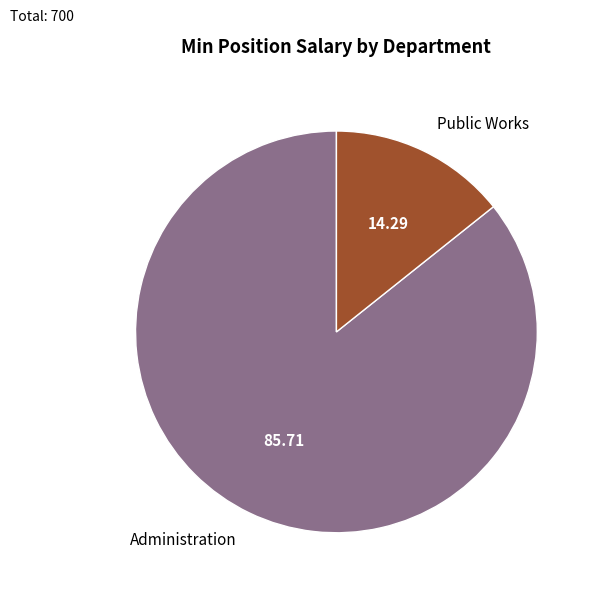

Rank the categories by value from lowest to highest.

Public Works, Administration